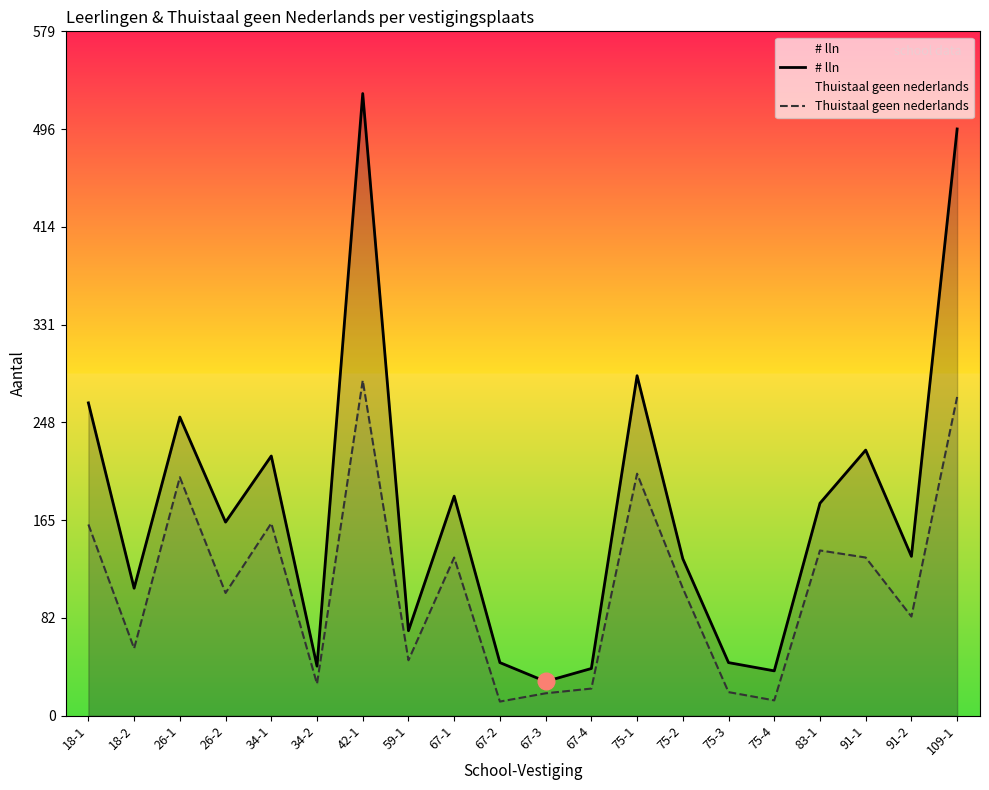

List the series in order of their overall mean, lowest first.

Thuistaal geen nederlands, # lln